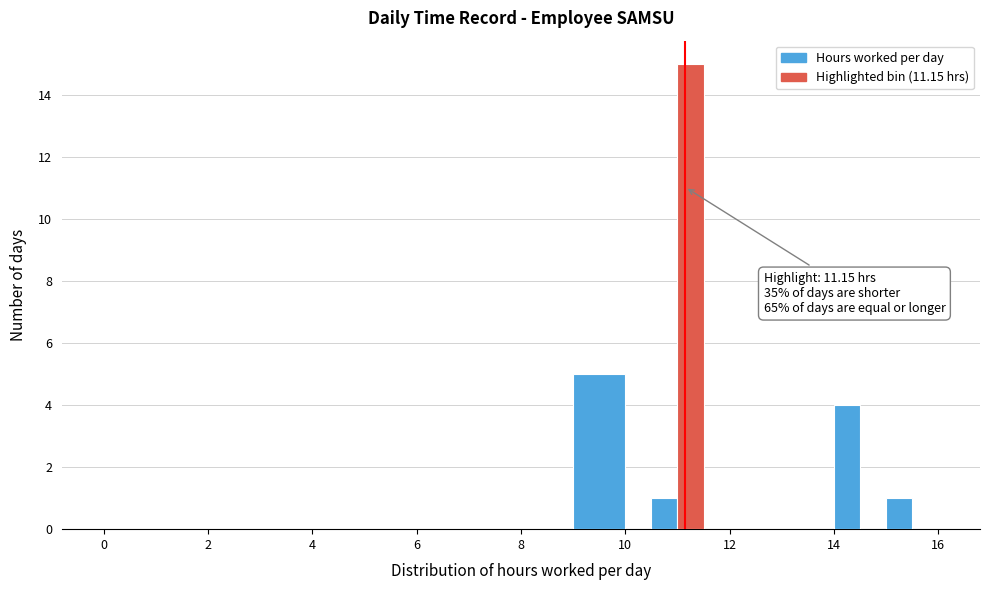

Read against the x-axis, roughly where is the centre of the tallest bar?

11.2